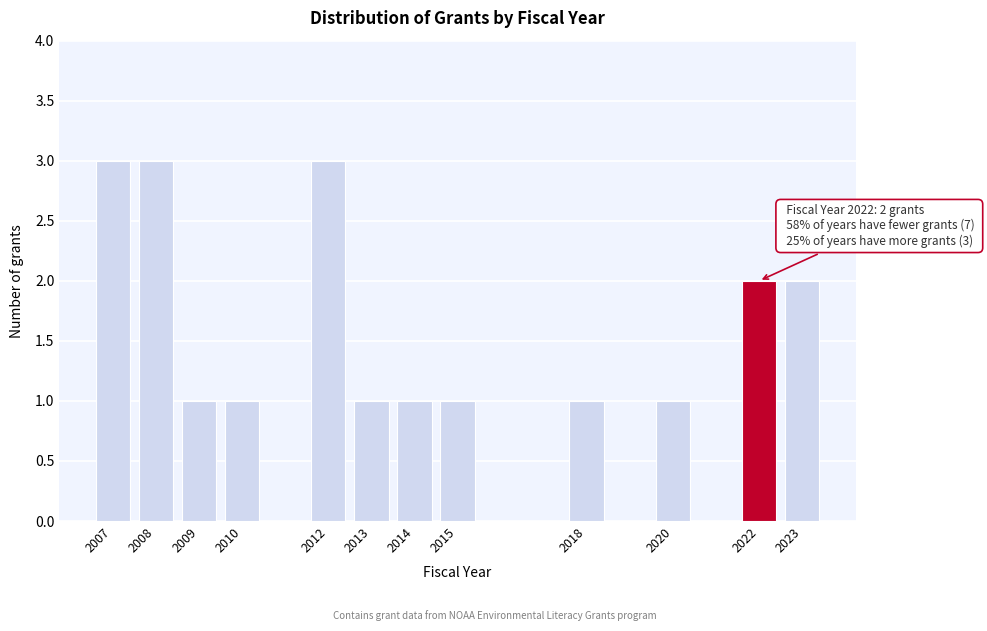

Reading left to right, what are all the values shown in this chart?

2007=3	2008=3	2009=1	2010=1	2012=3	2013=1	2014=1	2015=1	2018=1	2020=1	2022=2	2023=2